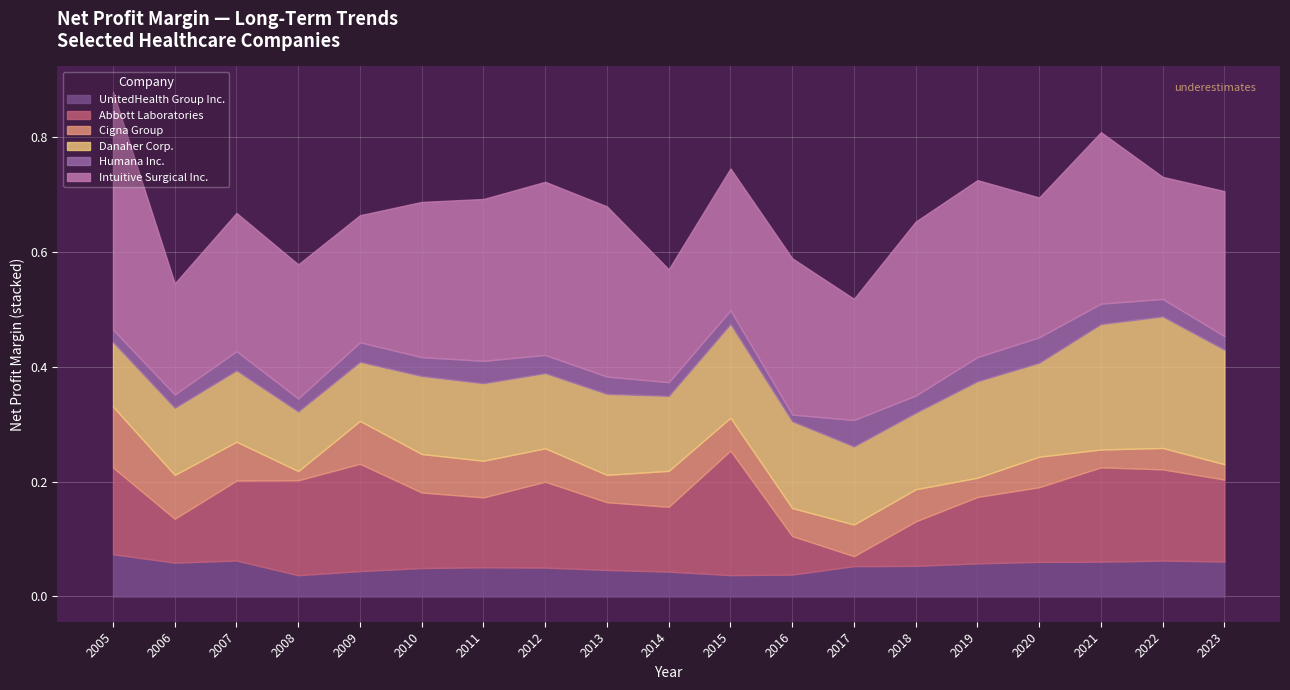

What is the sum of the Abbott Laboratories values at 2006 and 2018?

0.2